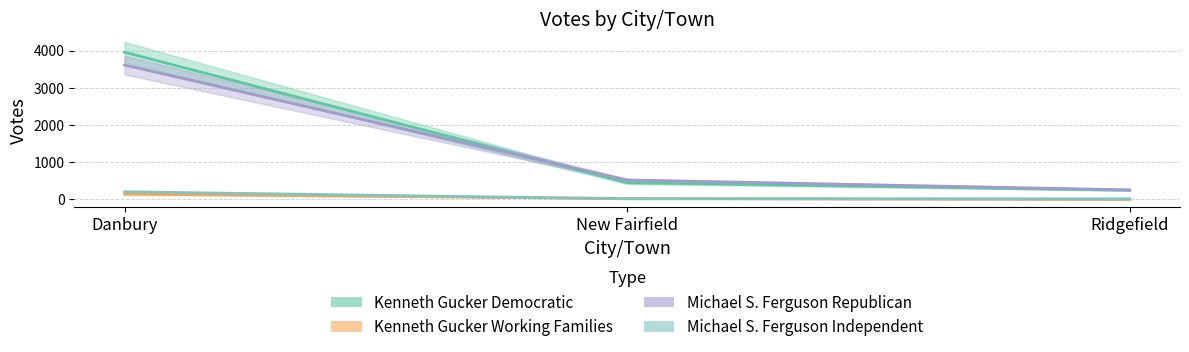

What value does the Michael S. Ferguson Republican series have at Danbury?

3615